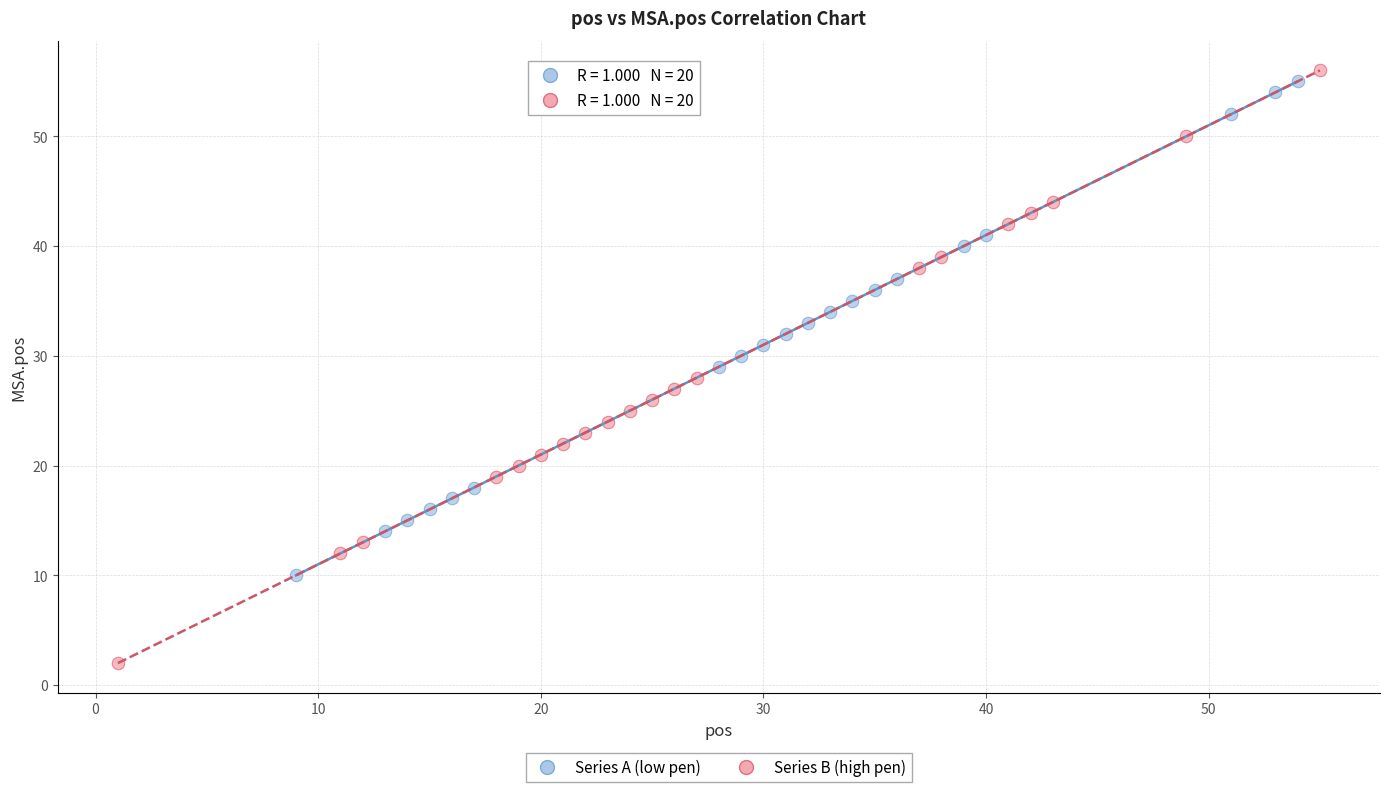

What are all the series names shown in the legend?

Series A (low pen), Series B (high pen)